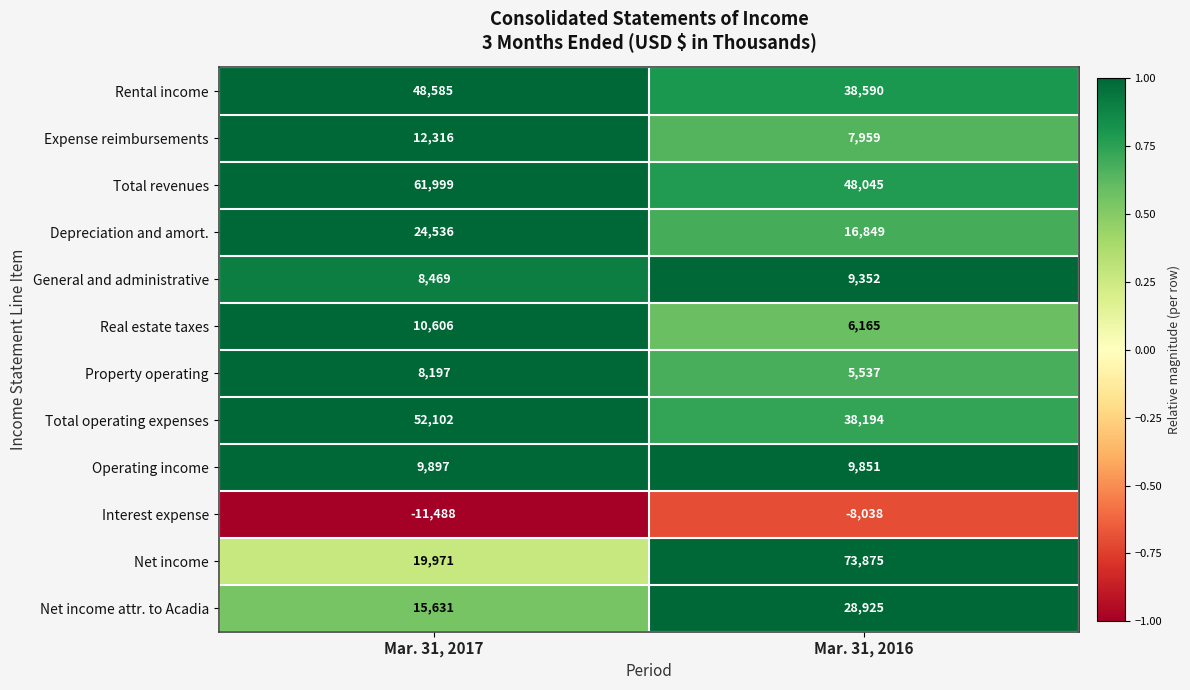

What is the total value across all series at Mar. 31, 2017?

260821